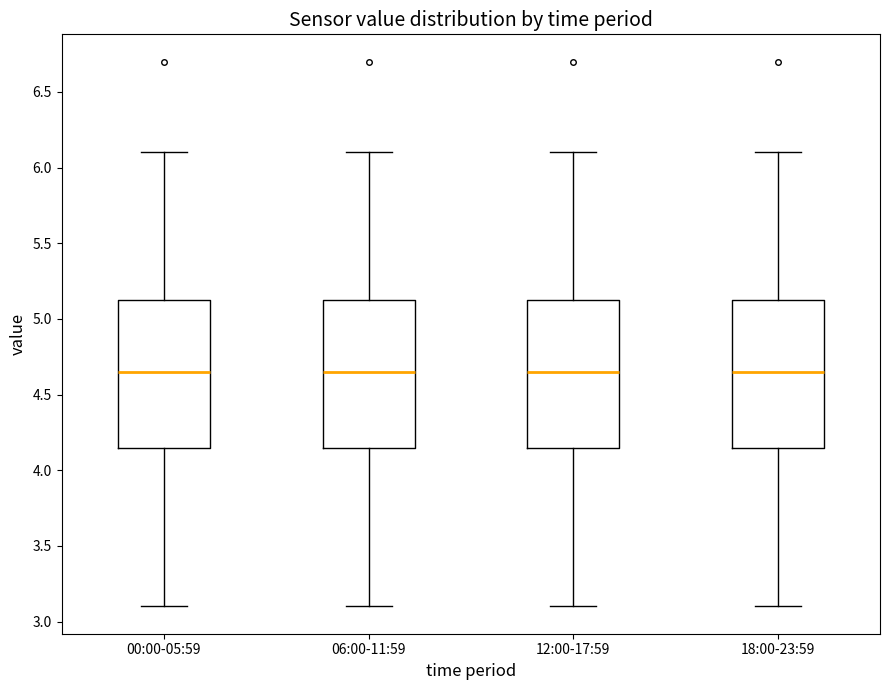

Reading left to right, transcribe this box plot: for each box, give where its median line is, the range the box spans, and where its two whiskers end, as read against the y-axis. The values are not printed on the chart, so give them approximately, as read against the axis.

00:00-05:59: median 4.65, box 4.15 to 5.15, whiskers 3.10 to 6.10
06:00-11:59: median 4.65, box 4.15 to 5.15, whiskers 3.10 to 6.10
12:00-17:59: median 4.65, box 4.15 to 5.15, whiskers 3.10 to 6.10
18:00-23:59: median 4.65, box 4.15 to 5.15, whiskers 3.10 to 6.10